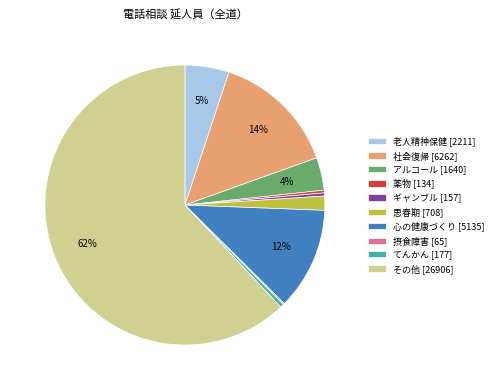

To the nearest percent, what is the average slice percentage?

10%